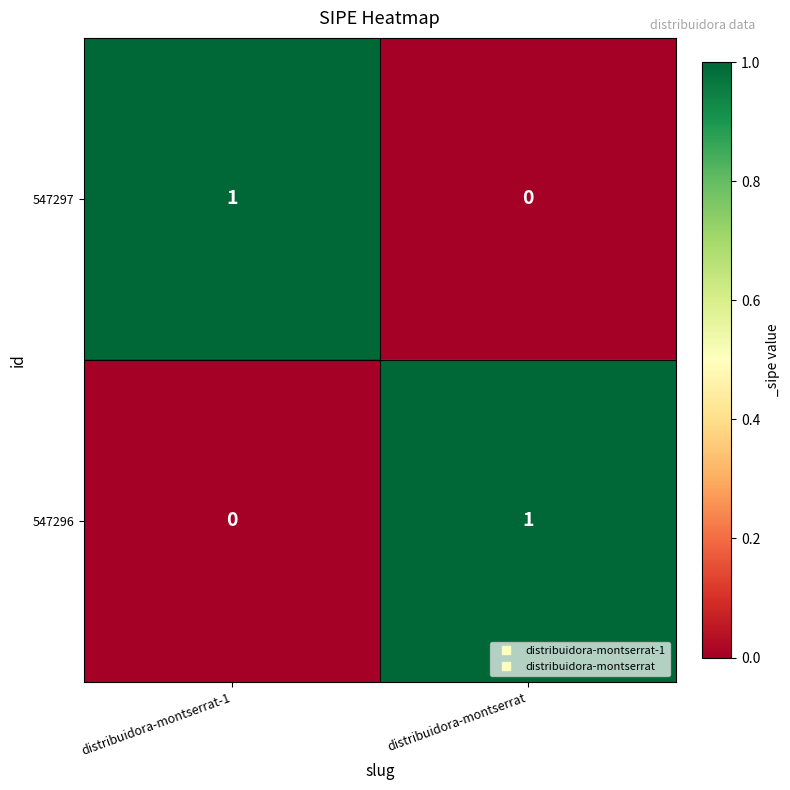

Where is 547297 nearest to the value 0?

distribuidora-montserrat